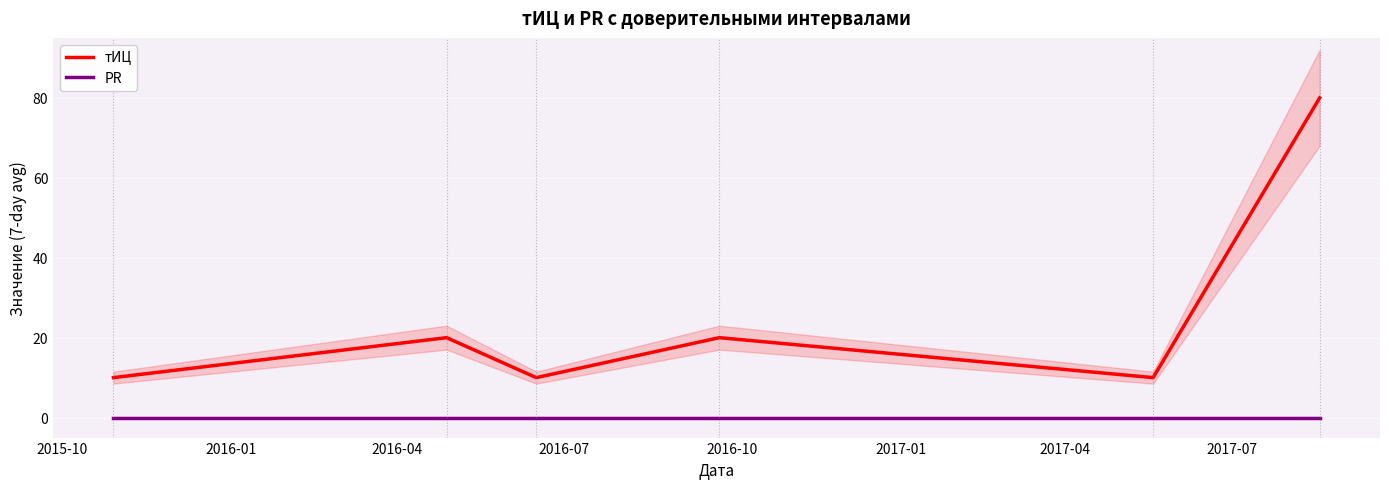

True or false: PR and тИЦ cross at least once.

False